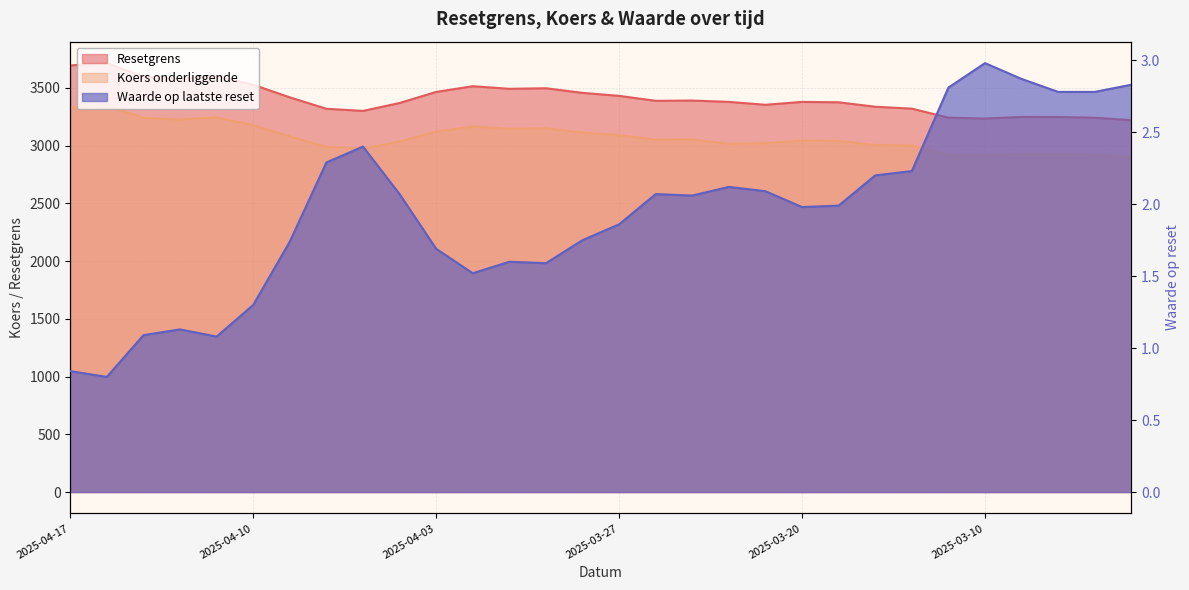

True or false: Waarde op laatste reset and Resetgrens cross at least once.

False